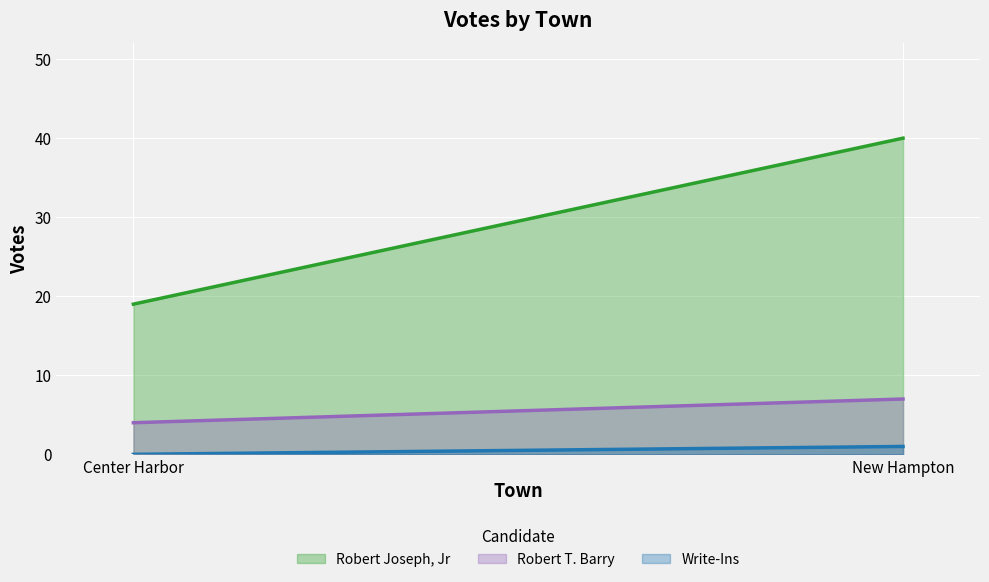

Reading left to right, list all the values displayed in this chart.

Robert Joseph, Jr: Center Harbor=19	New Hampton=40
Robert T. Barry: Center Harbor=4	New Hampton=7
Write-Ins: Center Harbor=0	New Hampton=1